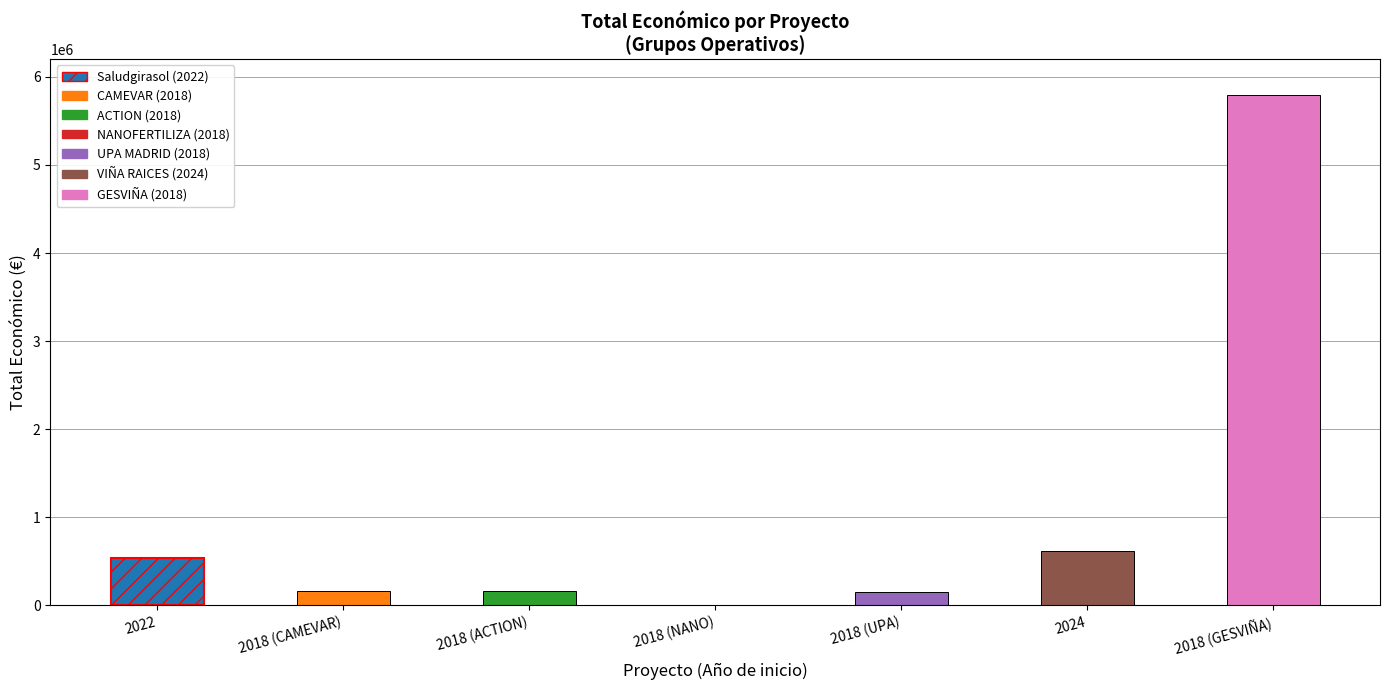

At which category does the chart reach its peak across all series?

2018 (GESVIÑA)